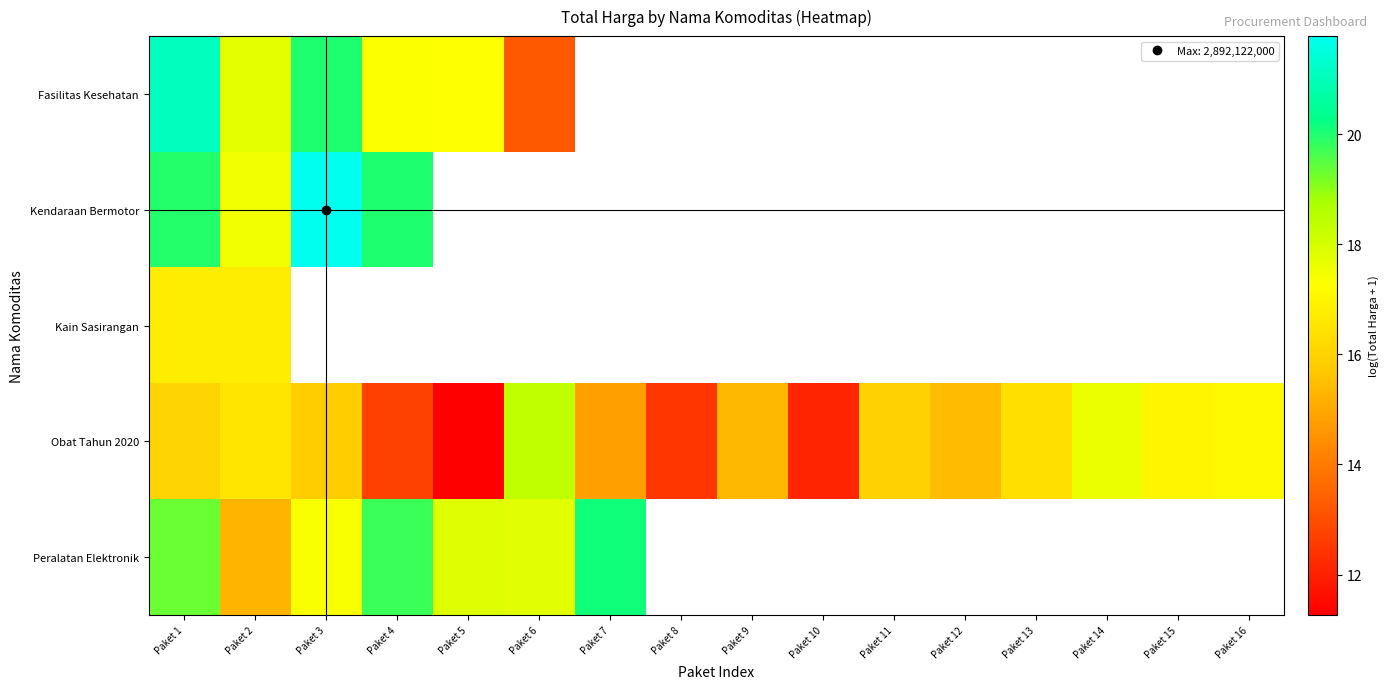

Rank the series by their maximum value, from highest to lowest.

Kendaraan Bermotor, Fasilitas Kesehatan, Peralatan Elektronik, Obat Tahun 2020, Kain Sasirangan